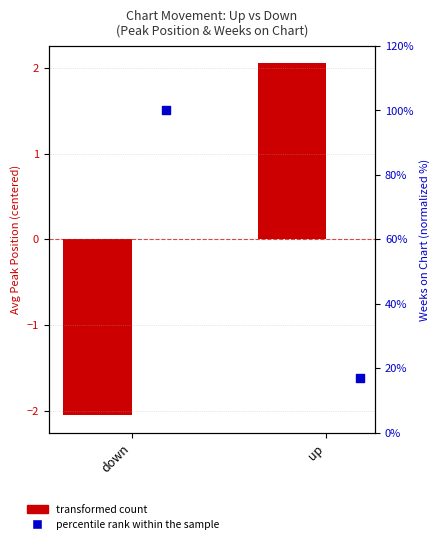

Which series has the widest spread of Y values?

transformed count